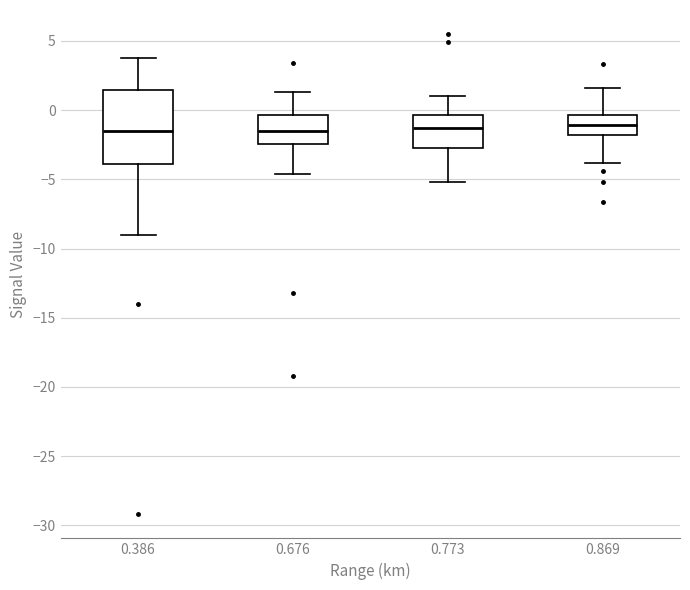

Comparing the boxes themselves (not the whiskers), which one is the tallest?

0.386